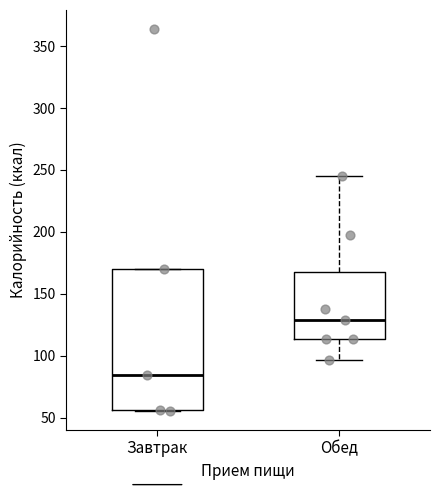

Reading left to right, read every box against the y-axis: the position of its median line, the range the box covers, and the ends of its whiskers. The values are not printed on the chart, so give them approximately, as read against the axis.

Завтрак: median 85, box 55 to 170, whiskers 55 to 170
Обед: median 130, box 115 to 170, whiskers 95 to 245